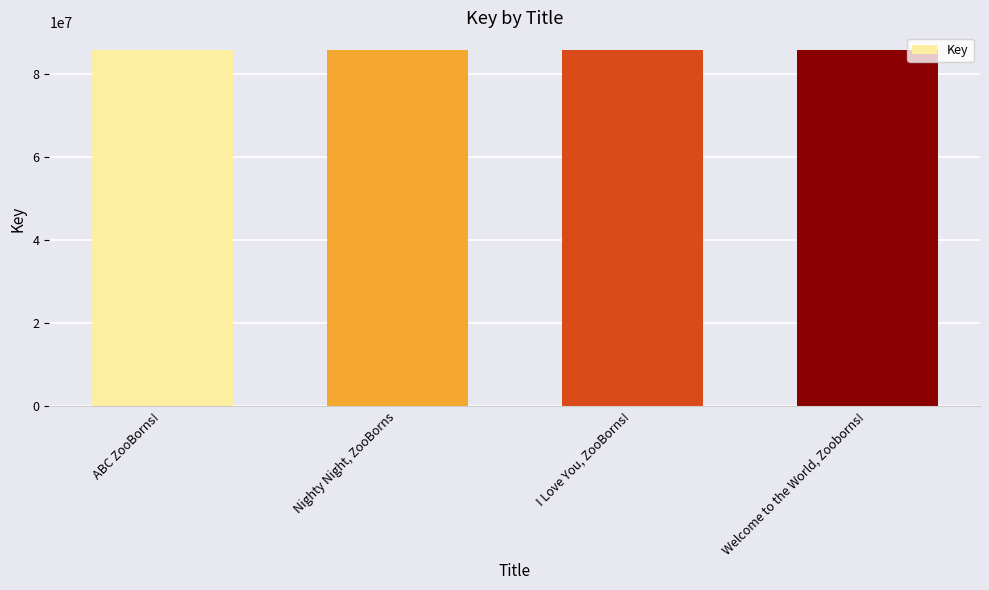

What is the difference between the second highest and minimum values?

1703